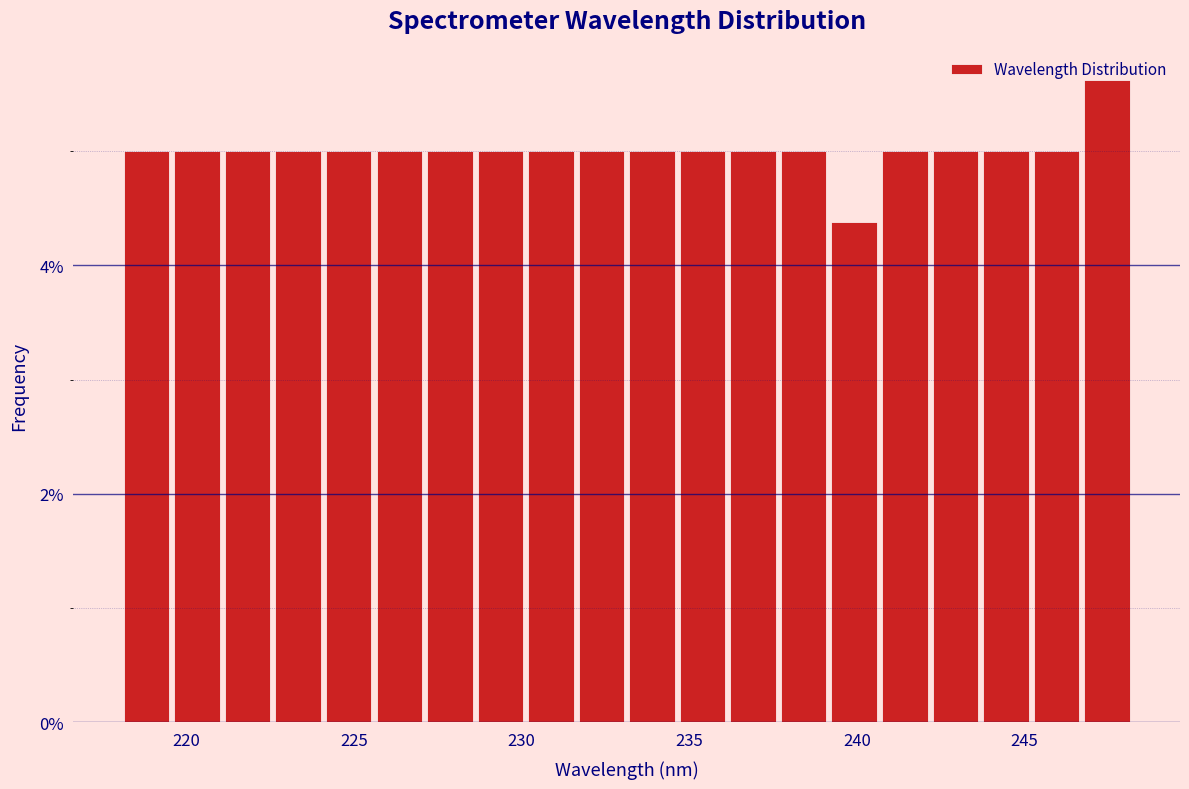

Around what value on the x-axis is the tallest bar? Give the approximate position of its centre, as read against the axis.

247.5